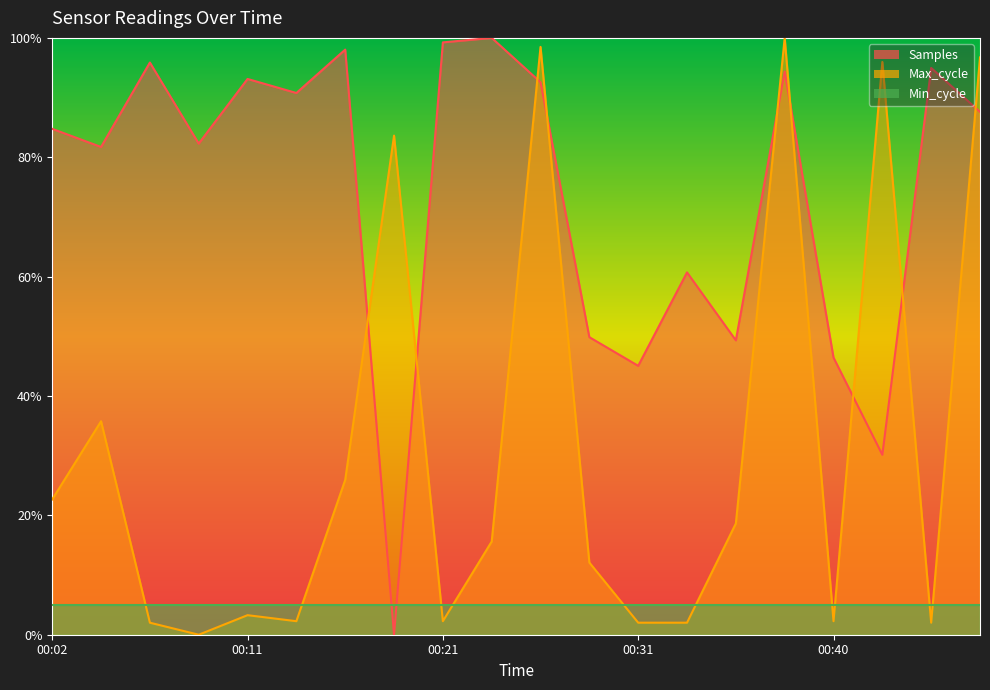

What is the maximum value for Max_cycle?

100.0